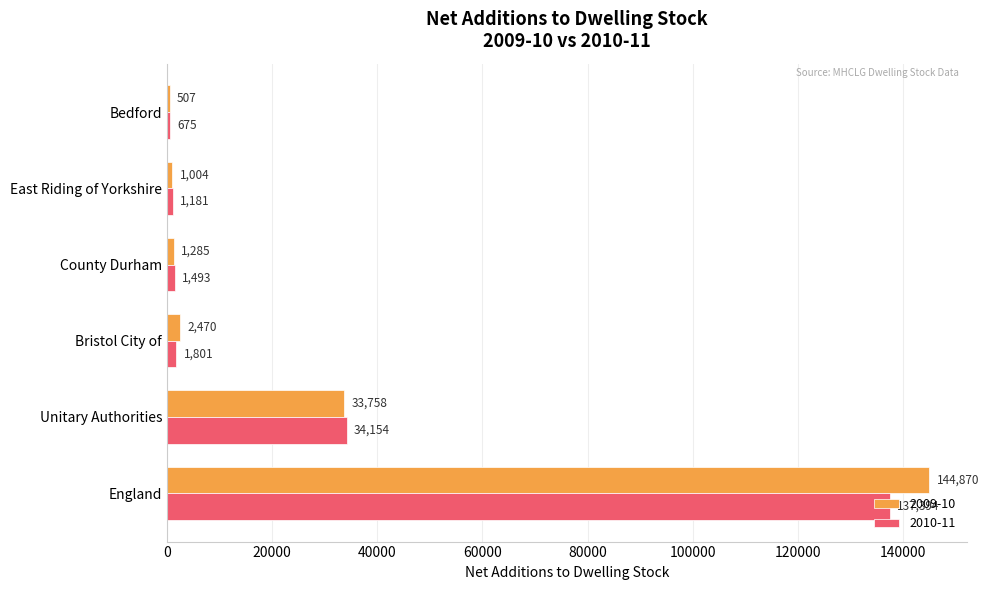

Where is 2009-10 nearest to the value 72688?

Unitary Authorities